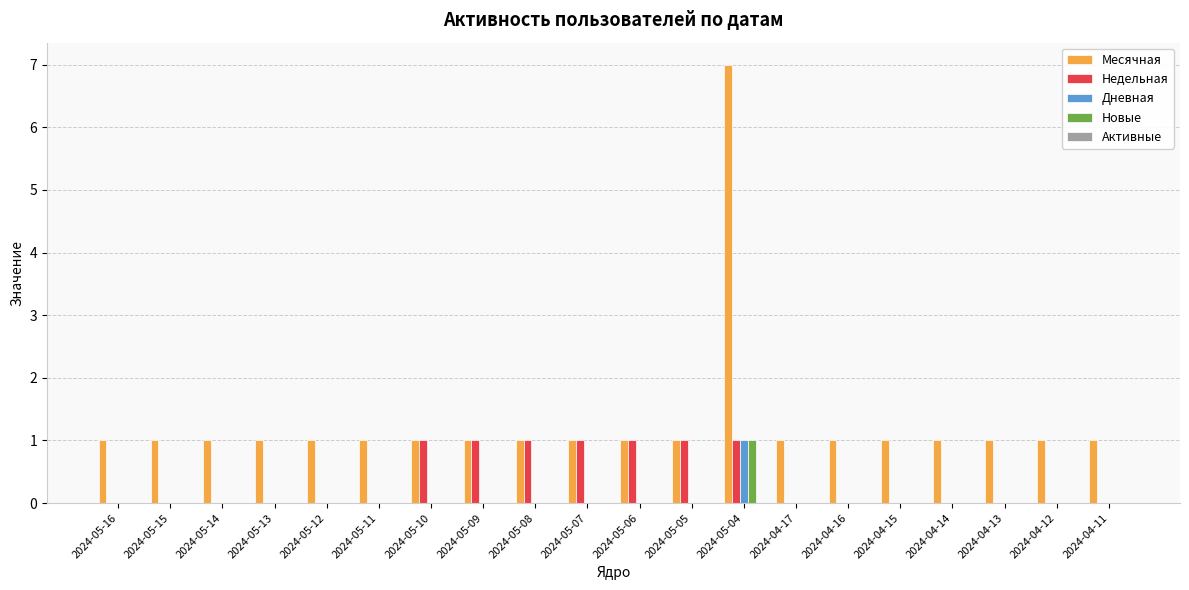

How many data points does each series have?

20